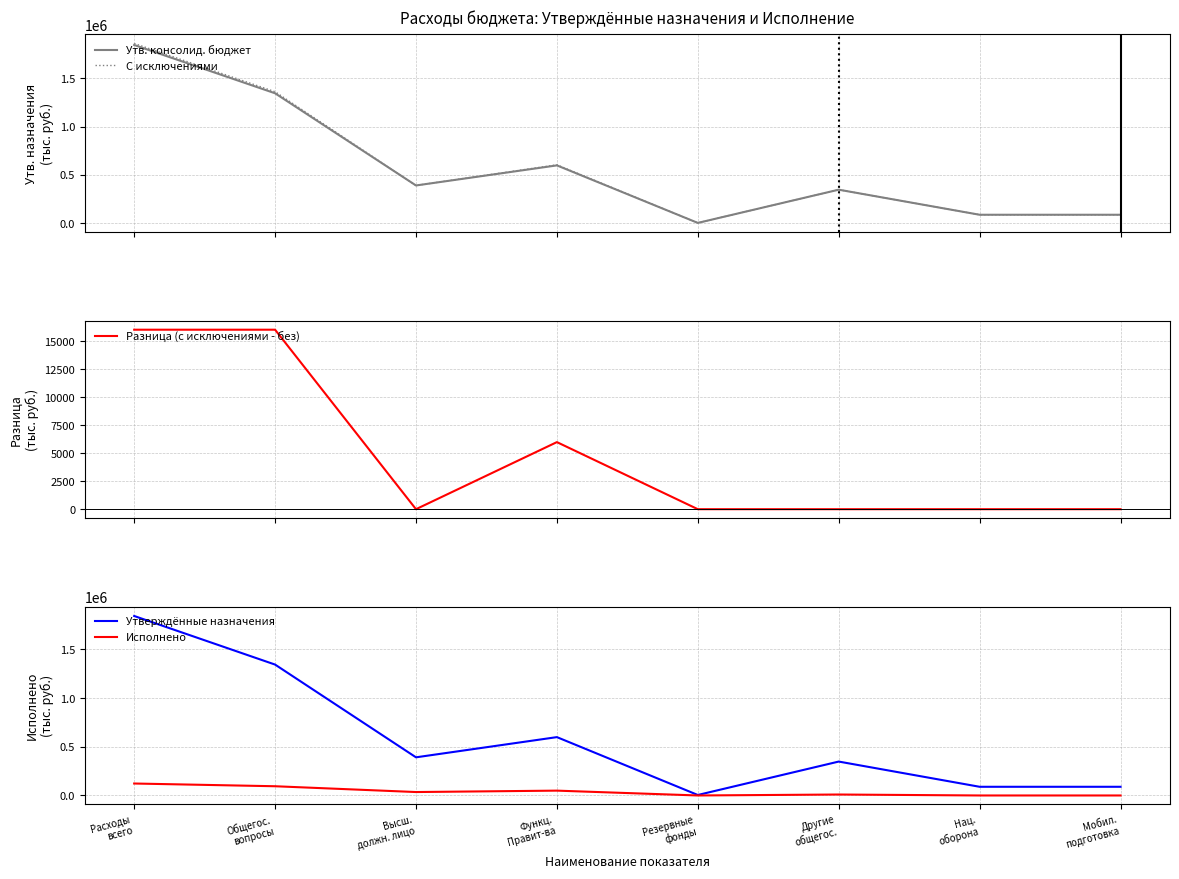

At Нац.
оборона, list the series in order from largest to smallest.

Утв. консолид. бюджет, С исключениями, Утверждённые назначения, Разница (с исключениями - без), Исполнено